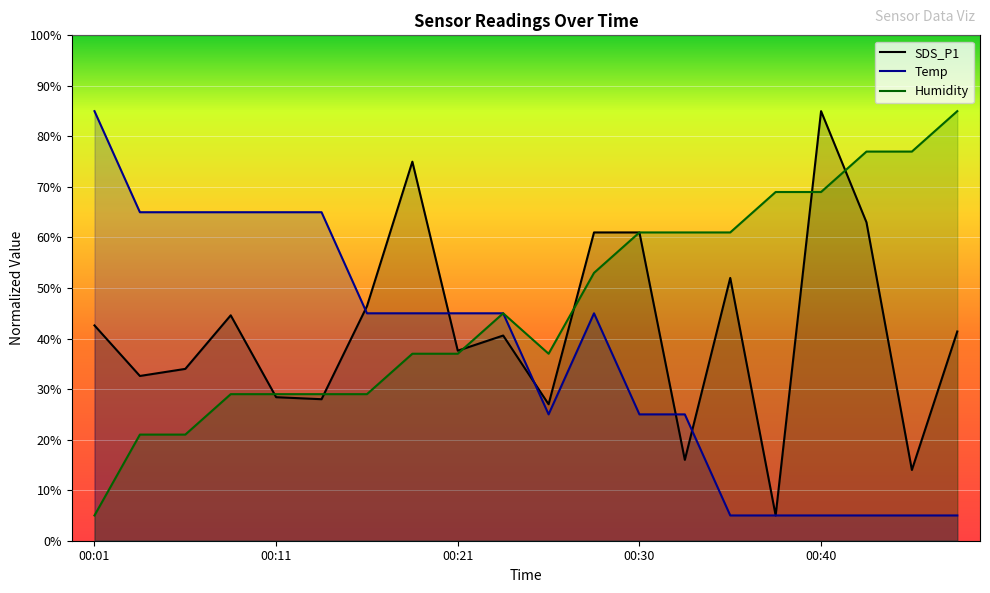

True or false: Temp and SDS_P1 cross at least once.

True